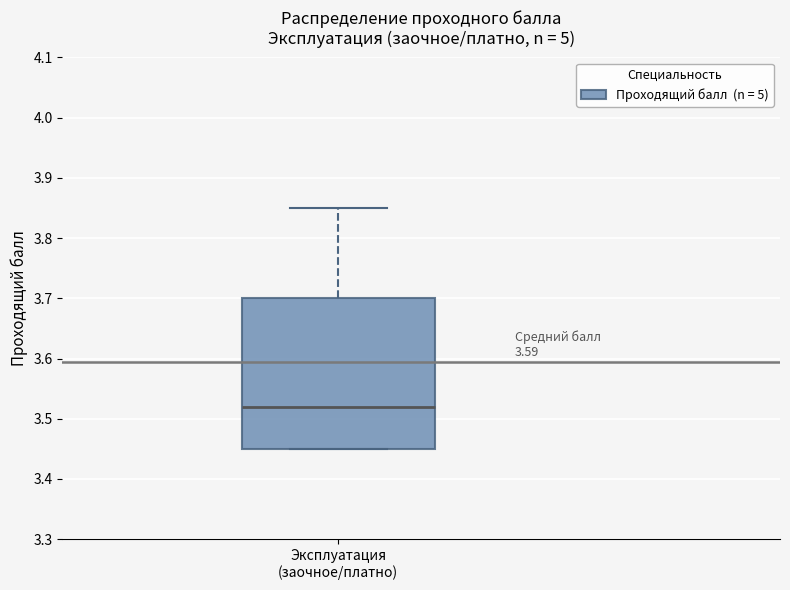

Read this box plot against the y-axis: the position of the median line, the range covered by the box, and the ends of both whiskers. The values are not printed on the chart, so give them approximately, as read against the axis.

median 3.52, box 3.45 to 3.70, whiskers 3.45 to 3.85